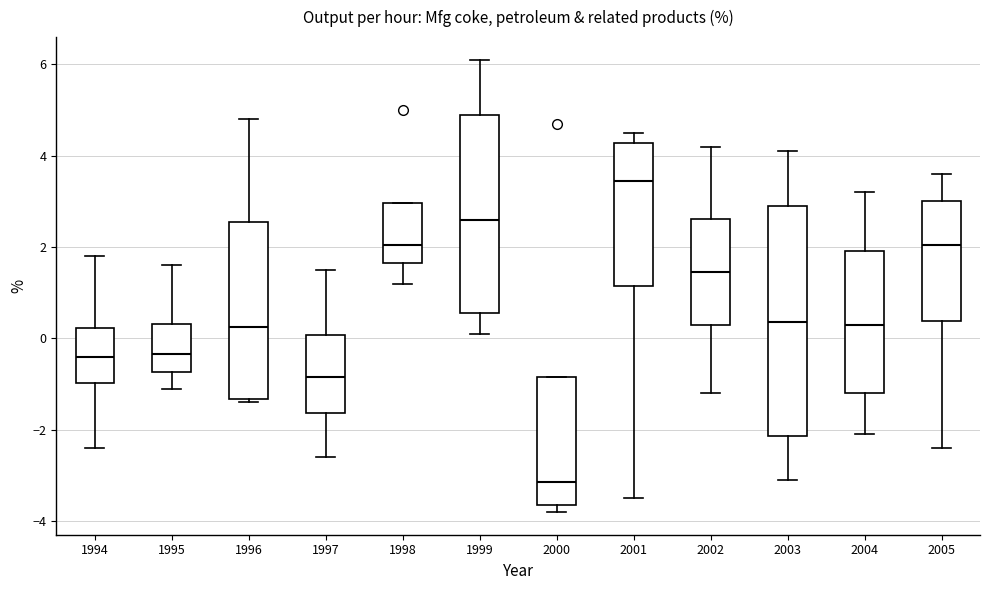

Reading left to right, read every box against the y-axis: the position of its median line, the range the box covers, and the ends of its whiskers. The values are not printed on the chart, so give them approximately, as read against the axis.

1994: median -0.4, box -1.0 to 0.2, whiskers -2.4 to 1.8
1995: median -0.4, box -0.8 to 0.4, whiskers -1.0 to 1.6
1996: median 0.2, box -1.4 to 2.6, whiskers -1.4 (just below the box's lower edge) to 4.8
1997: median -0.8, box -1.6 to 0.0, whiskers -2.6 to 1.6
1998: median 2.0, box 1.6 to 3.0, whiskers 1.2 to 3.0
1999: median 2.6, box 0.6 to 5.0, whiskers 0.2 to 6.2
2000: median -3.2, box -3.6 to -0.8, whiskers -3.8 to -0.8
2001: median 3.4, box 1.2 to 4.2, whiskers -3.4 to 4.6
2002: median 1.4, box 0.4 to 2.6, whiskers -1.2 to 4.2
2003: median 0.4, box -2.2 to 3.0, whiskers -3.0 to 4.2
2004: median 0.4, box -1.2 to 2.0, whiskers -2.0 to 3.2
2005: median 2.0, box 0.4 to 3.0, whiskers -2.4 to 3.6